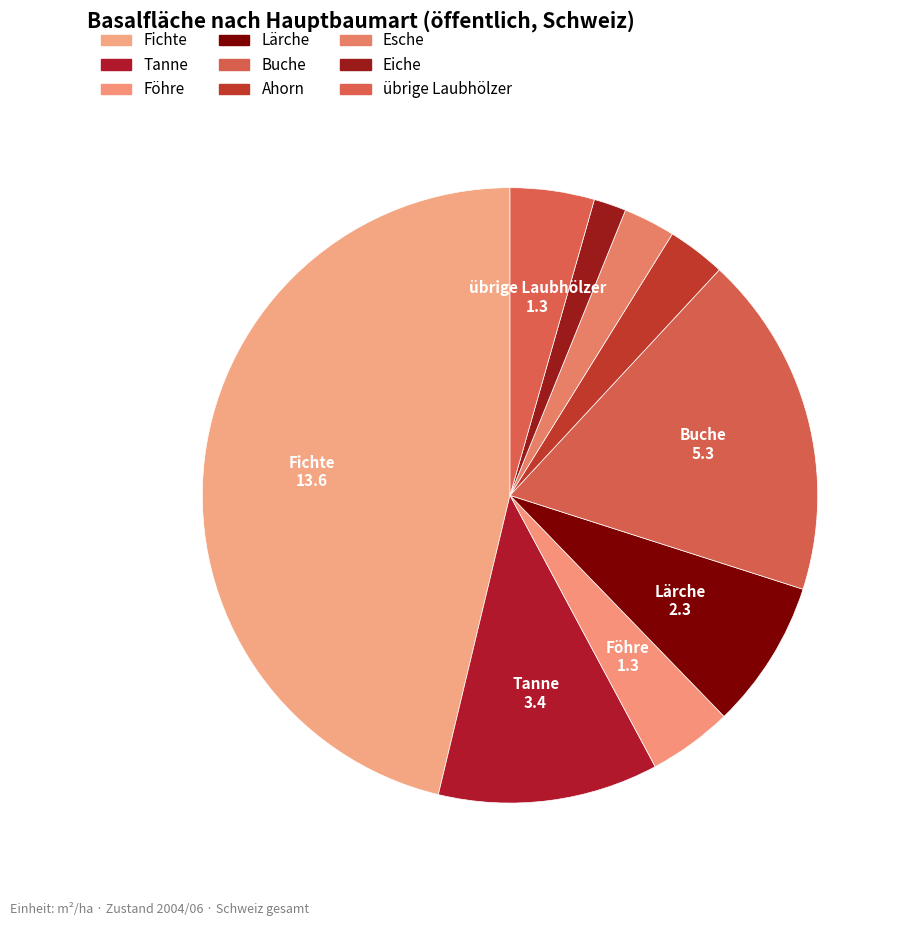

How many segments does this pie chart have?

9